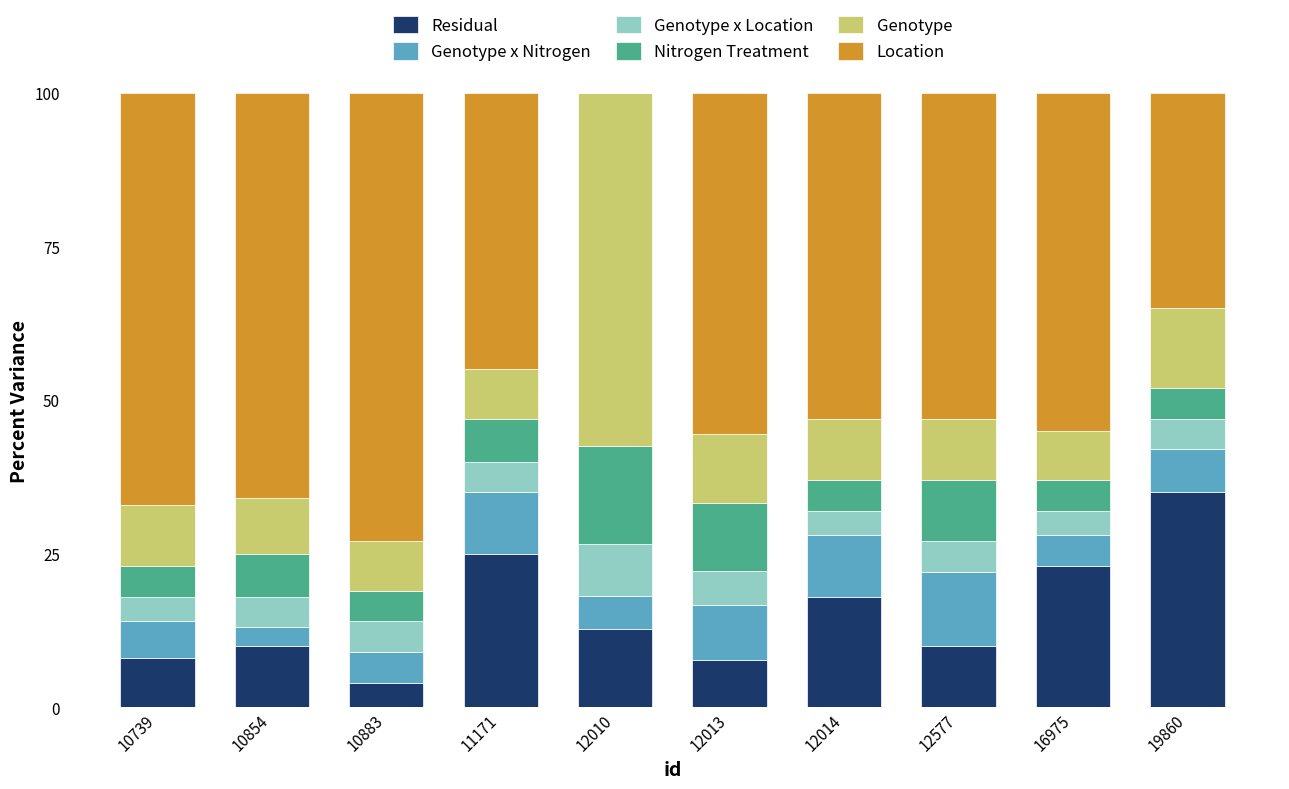

Which category has the highest value in the Residual series?

19860